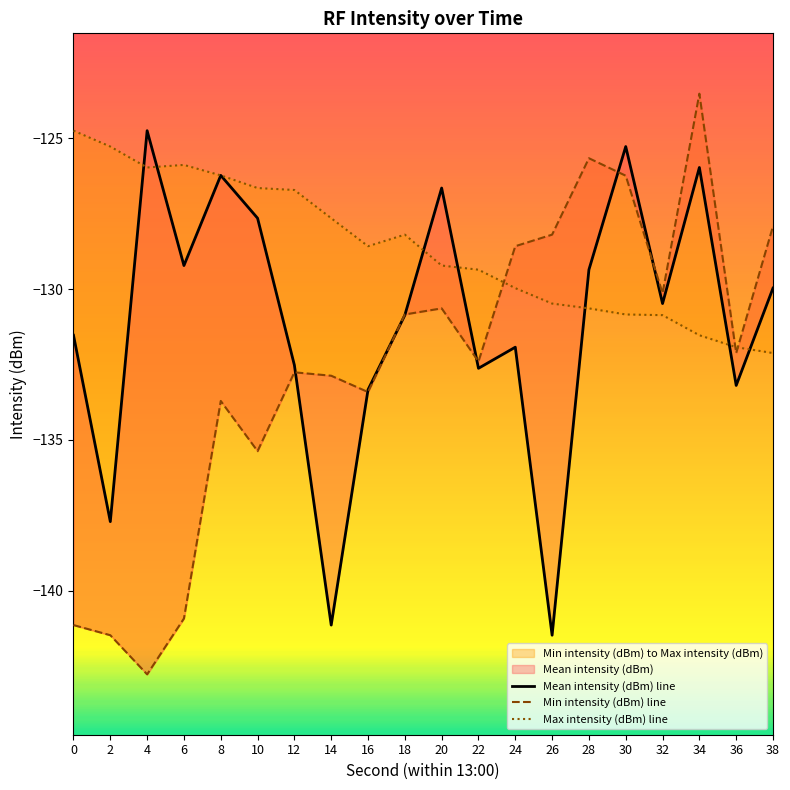

At 26, list the series in order from largest to smallest.

Min intensity (dBm) line, Max intensity (dBm) line, Mean intensity (dBm) line